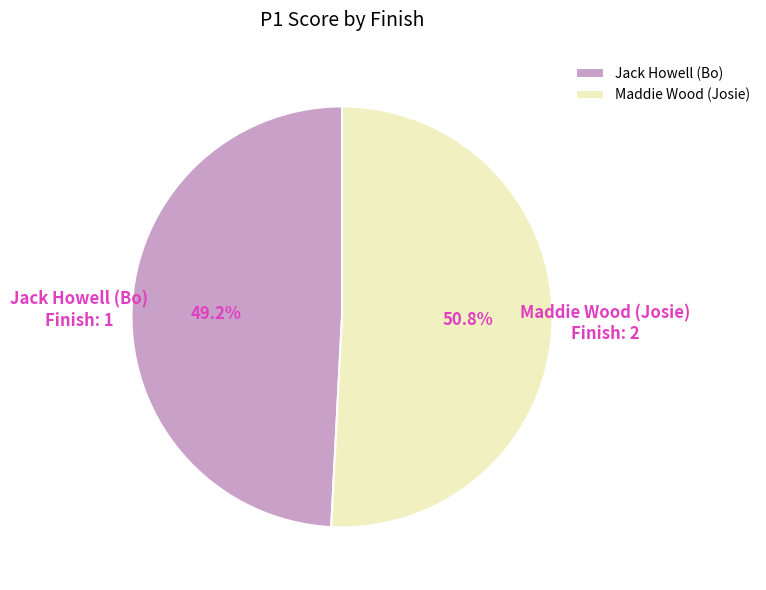

How many slices are in this pie chart?

2